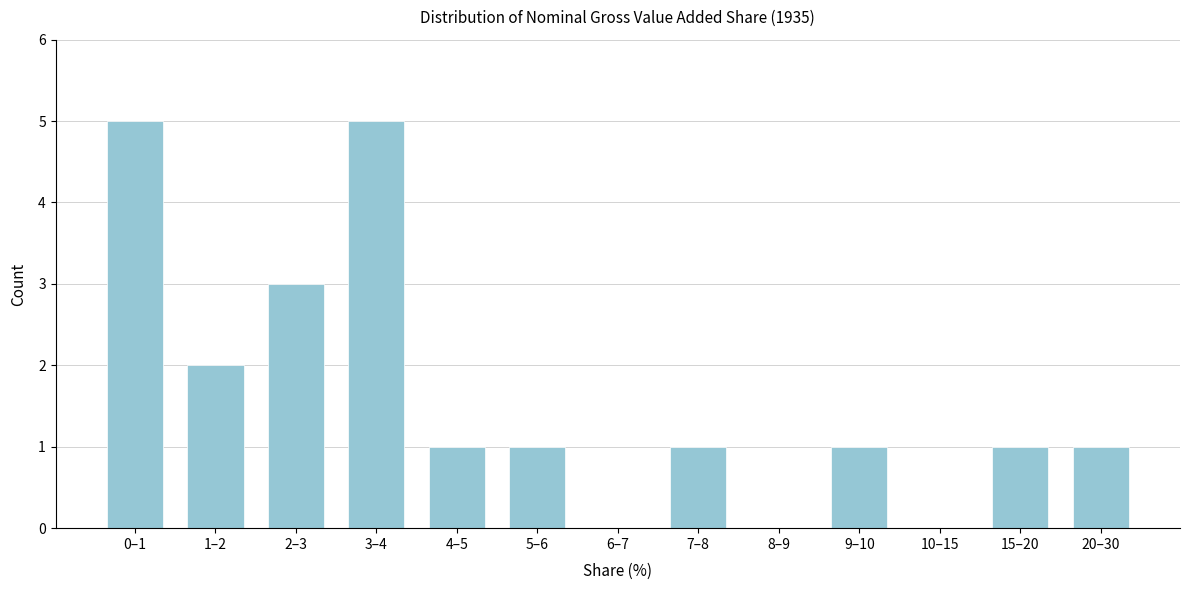

Reading right to left, transcribe all the data shown in this chart.

20–30=1	15–20=1	10–15=0	9–10=1	8–9=0	7–8=1	6–7=0	5–6=1	4–5=1	3–4=5	2–3=3	1–2=2	0–1=5